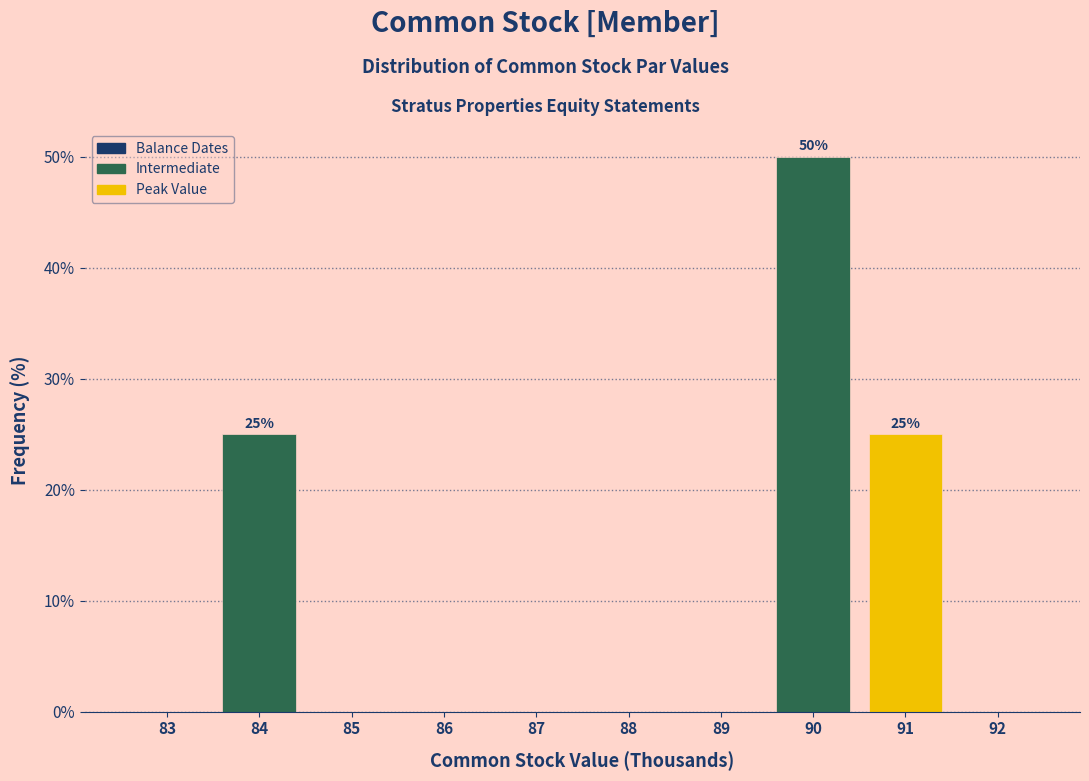

Over which range of the x-axis is the bar tallest?

89.5 to 90.5